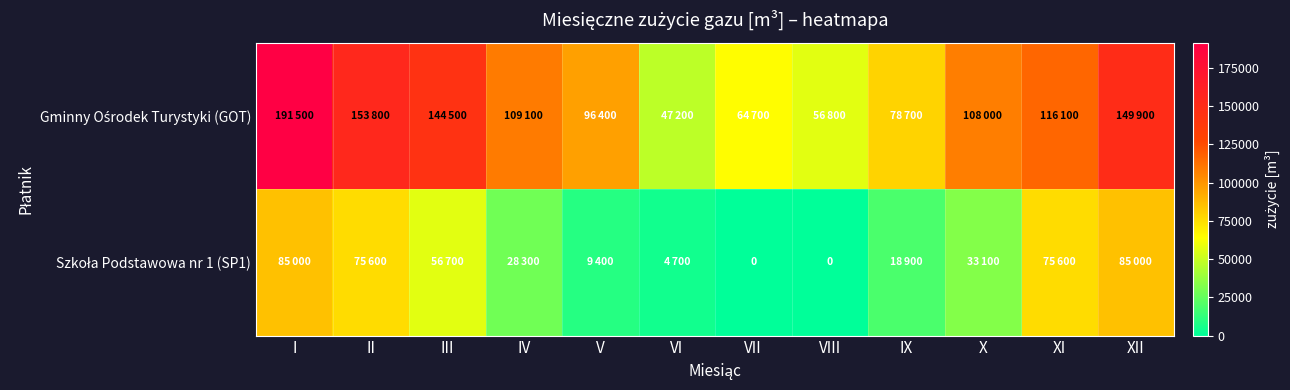

What is the maximum value shown in the chart?

191500